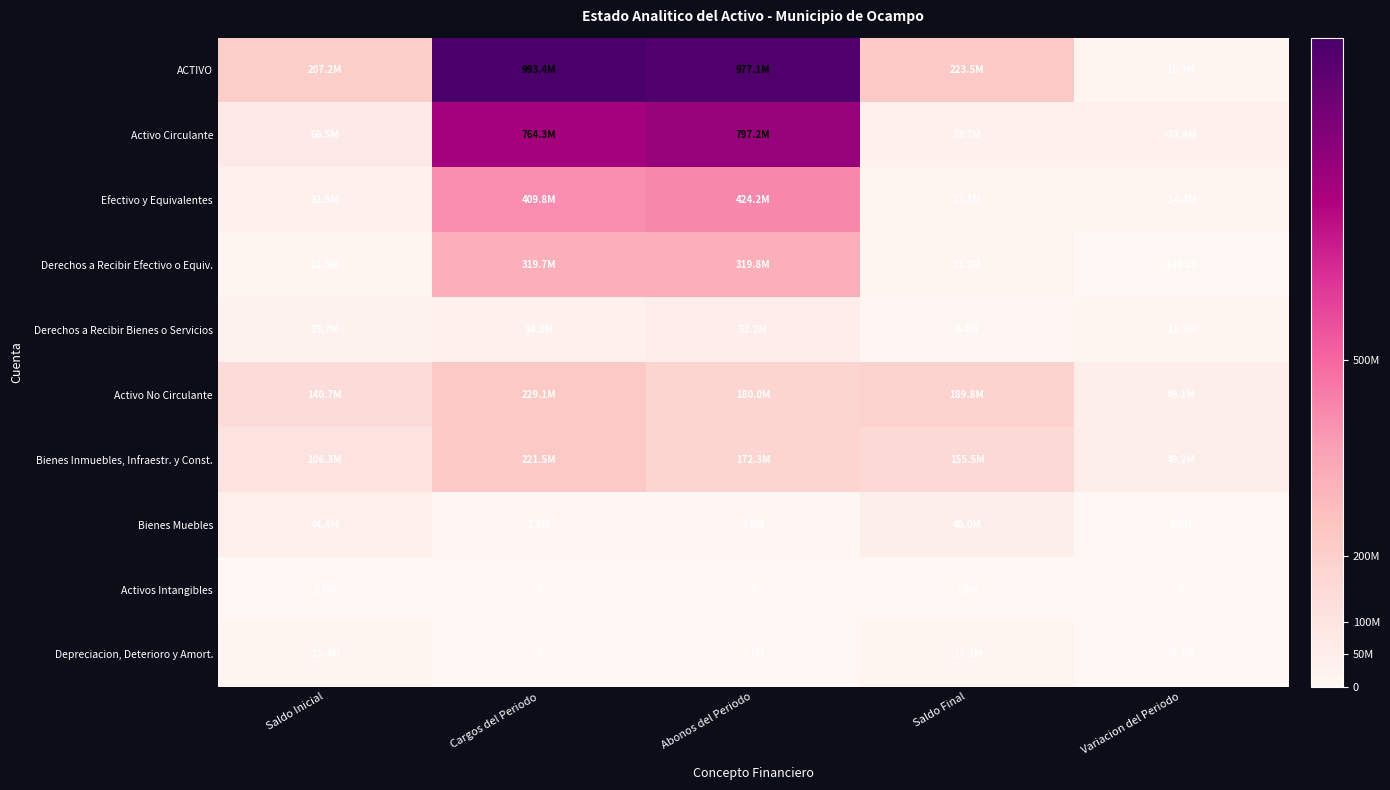

Which series changed the most between Cargos del Periodo and Saldo Final?

ACTIVO